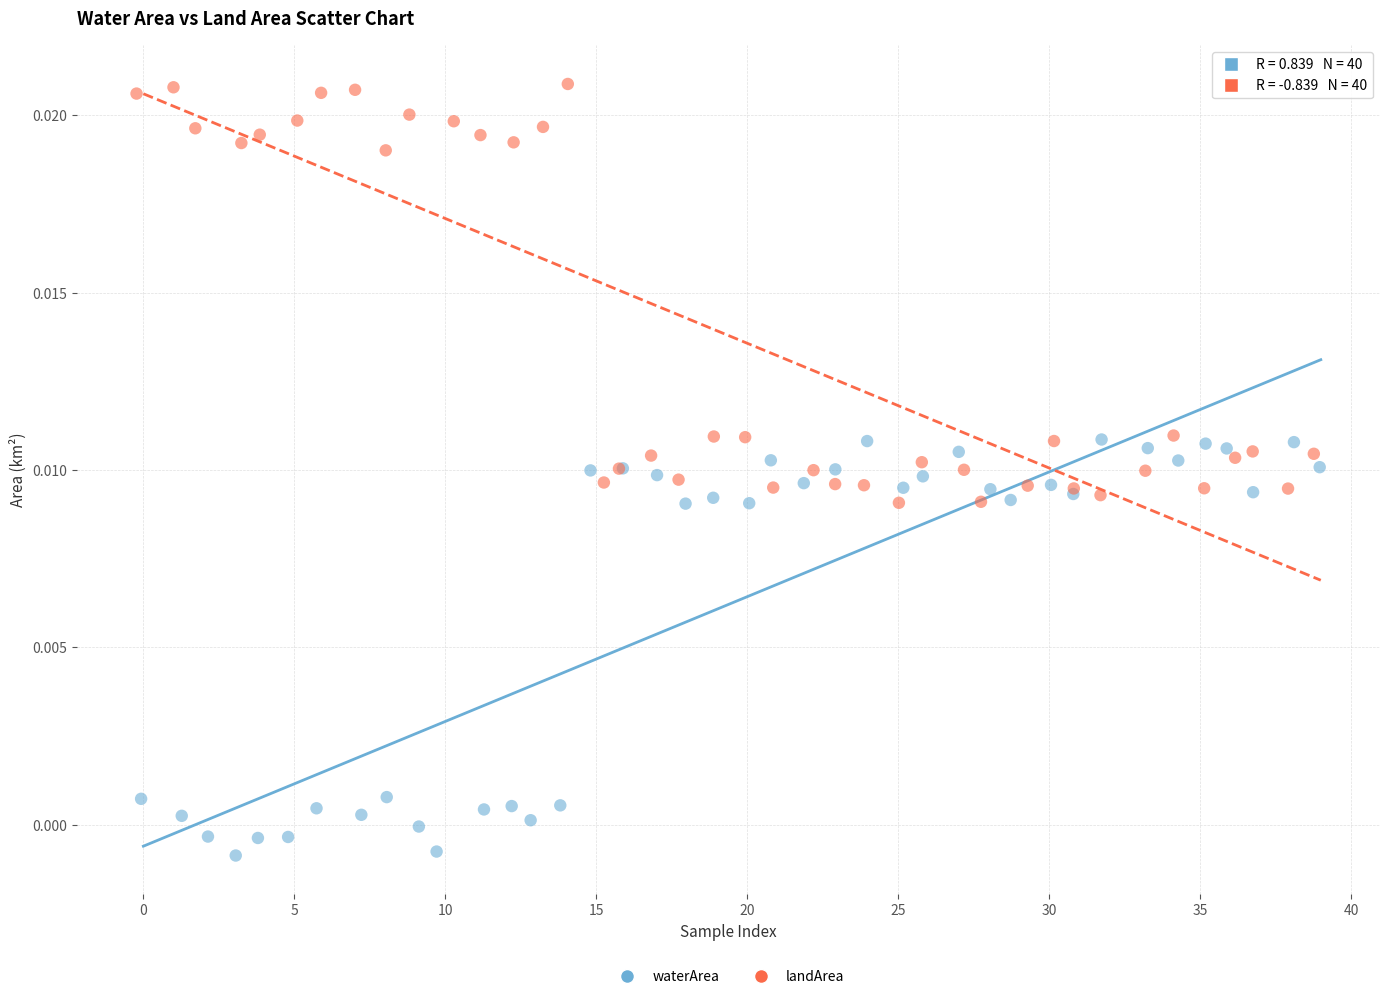

Which series reaches the maximum Y coordinate?

landArea